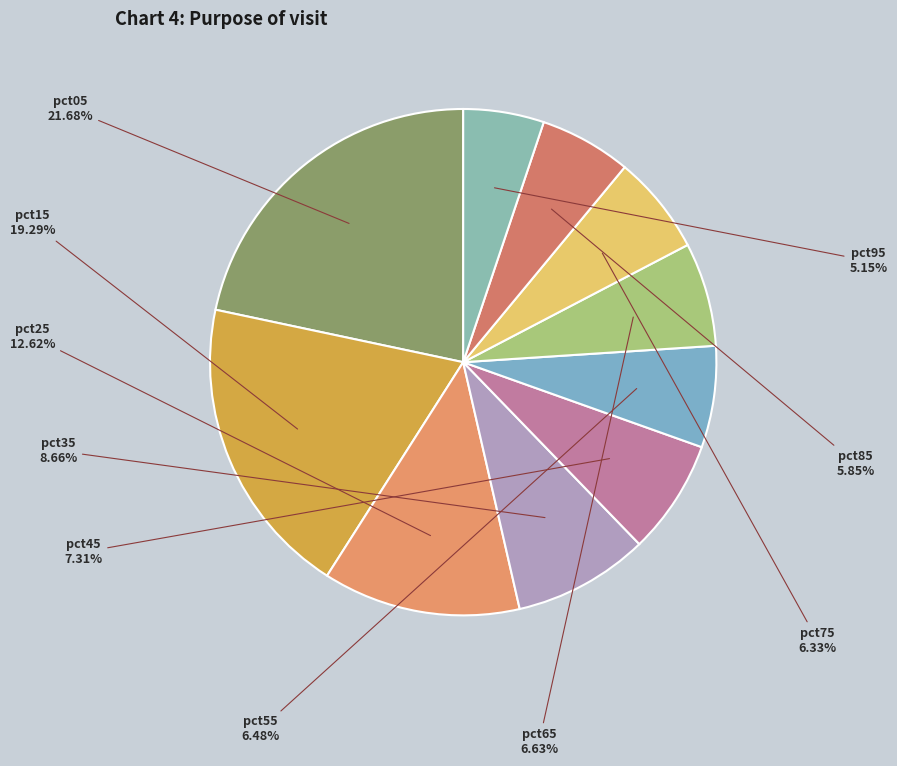

Which category has the smallest portion of the pie?

pct95